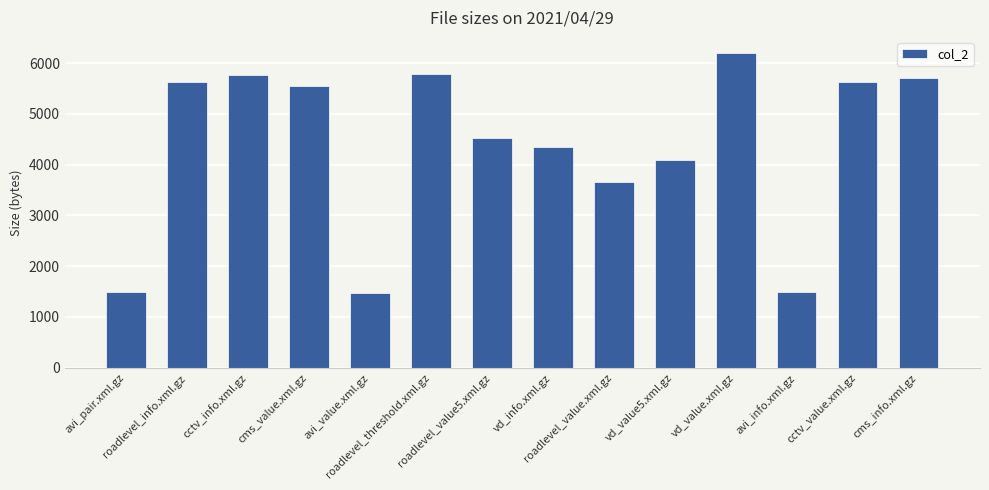

Between roadlevel_value5.xml.gz and avi_pair.xml.gz, which is larger?

roadlevel_value5.xml.gz